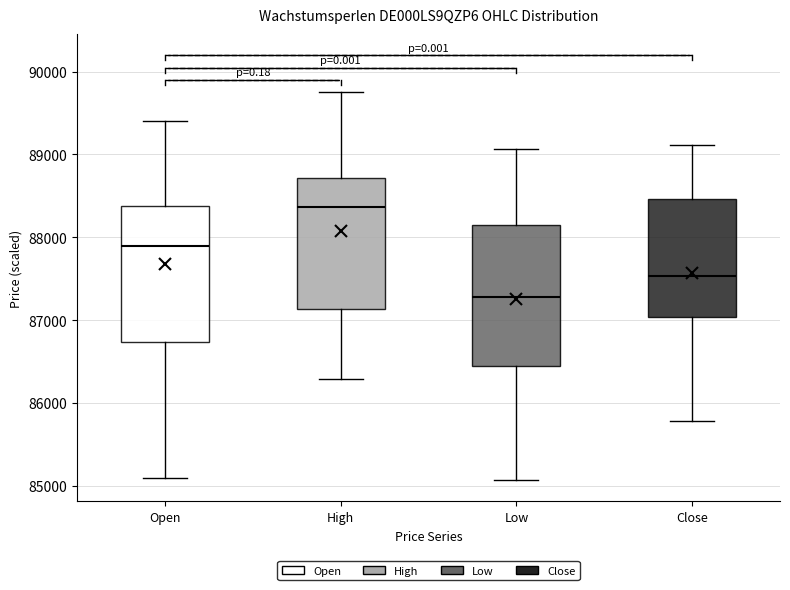

Which box's median line is the lowest?

Low